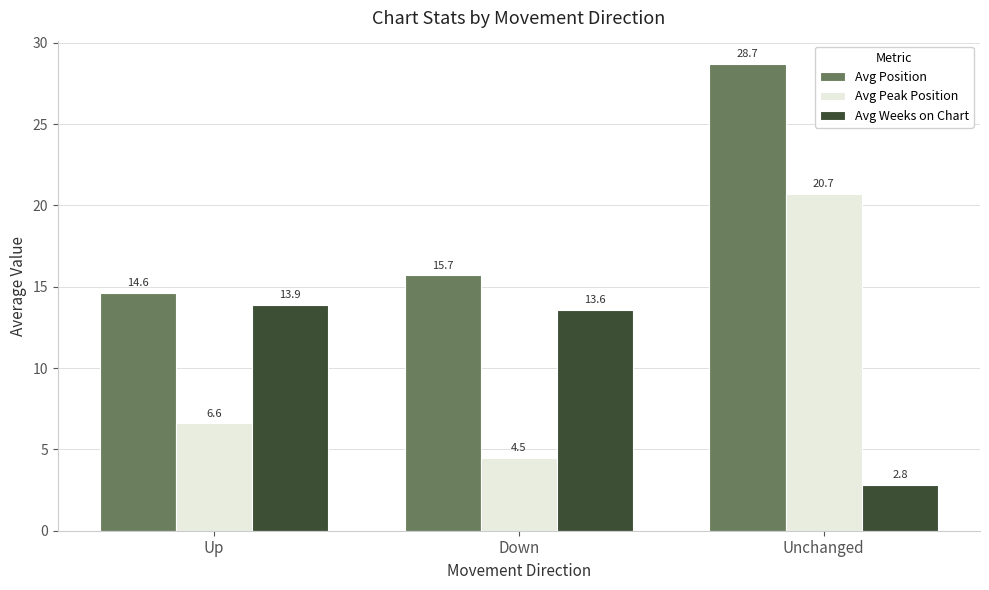

Reading left to right, what are all the values shown in this chart?

Avg Position: 14.6	15.7	28.7
Avg Peak Position: 6.6	4.5	20.7
Avg Weeks on Chart: 13.9	13.6	2.8